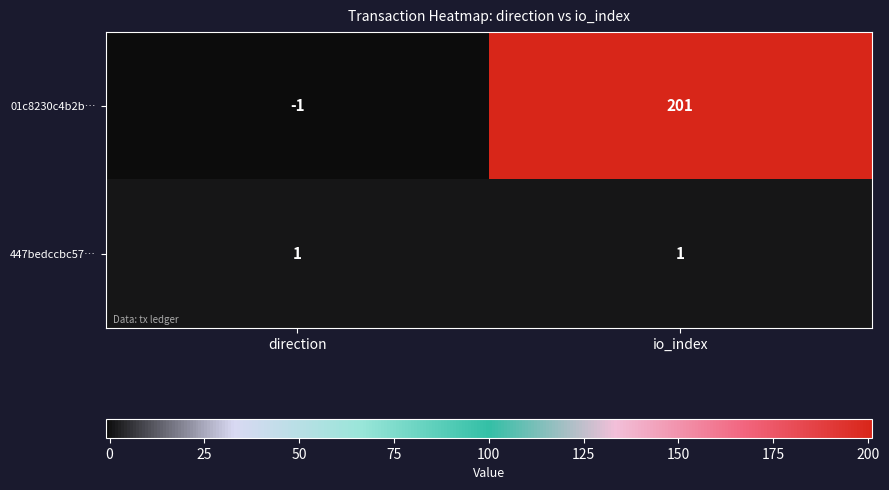

List the series in order of their peak value, lowest first.

447bedccbc57…, 01c8230c4b2b…